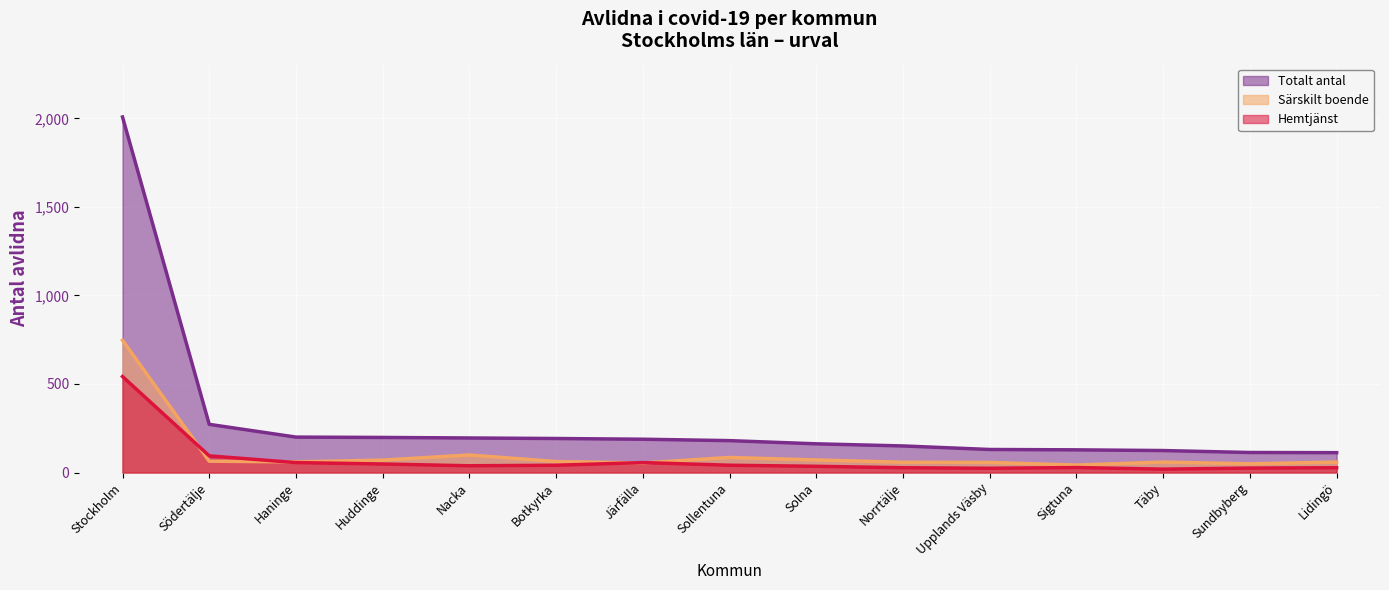

True or false: Hemtjänst and Totalt antal intersect in this chart.

False